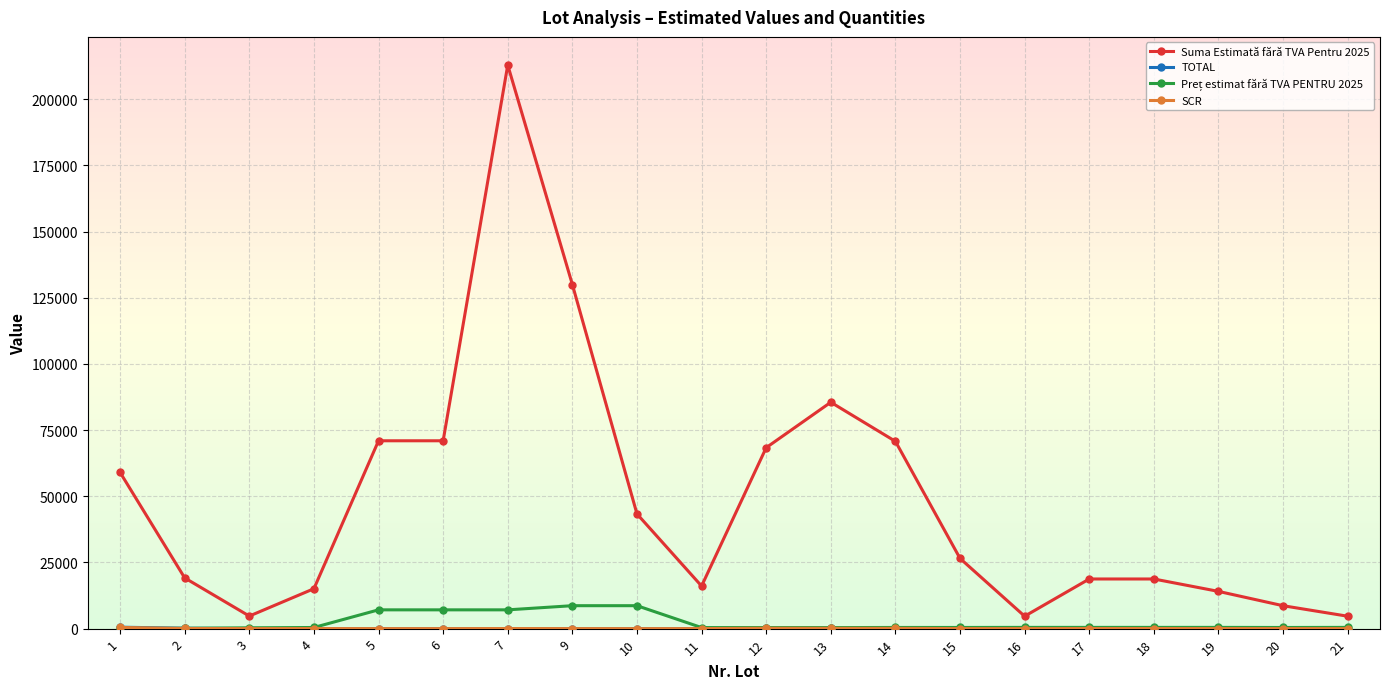

Which series has the largest total across all categories?

Suma Estimată fără TVA Pentru 2025